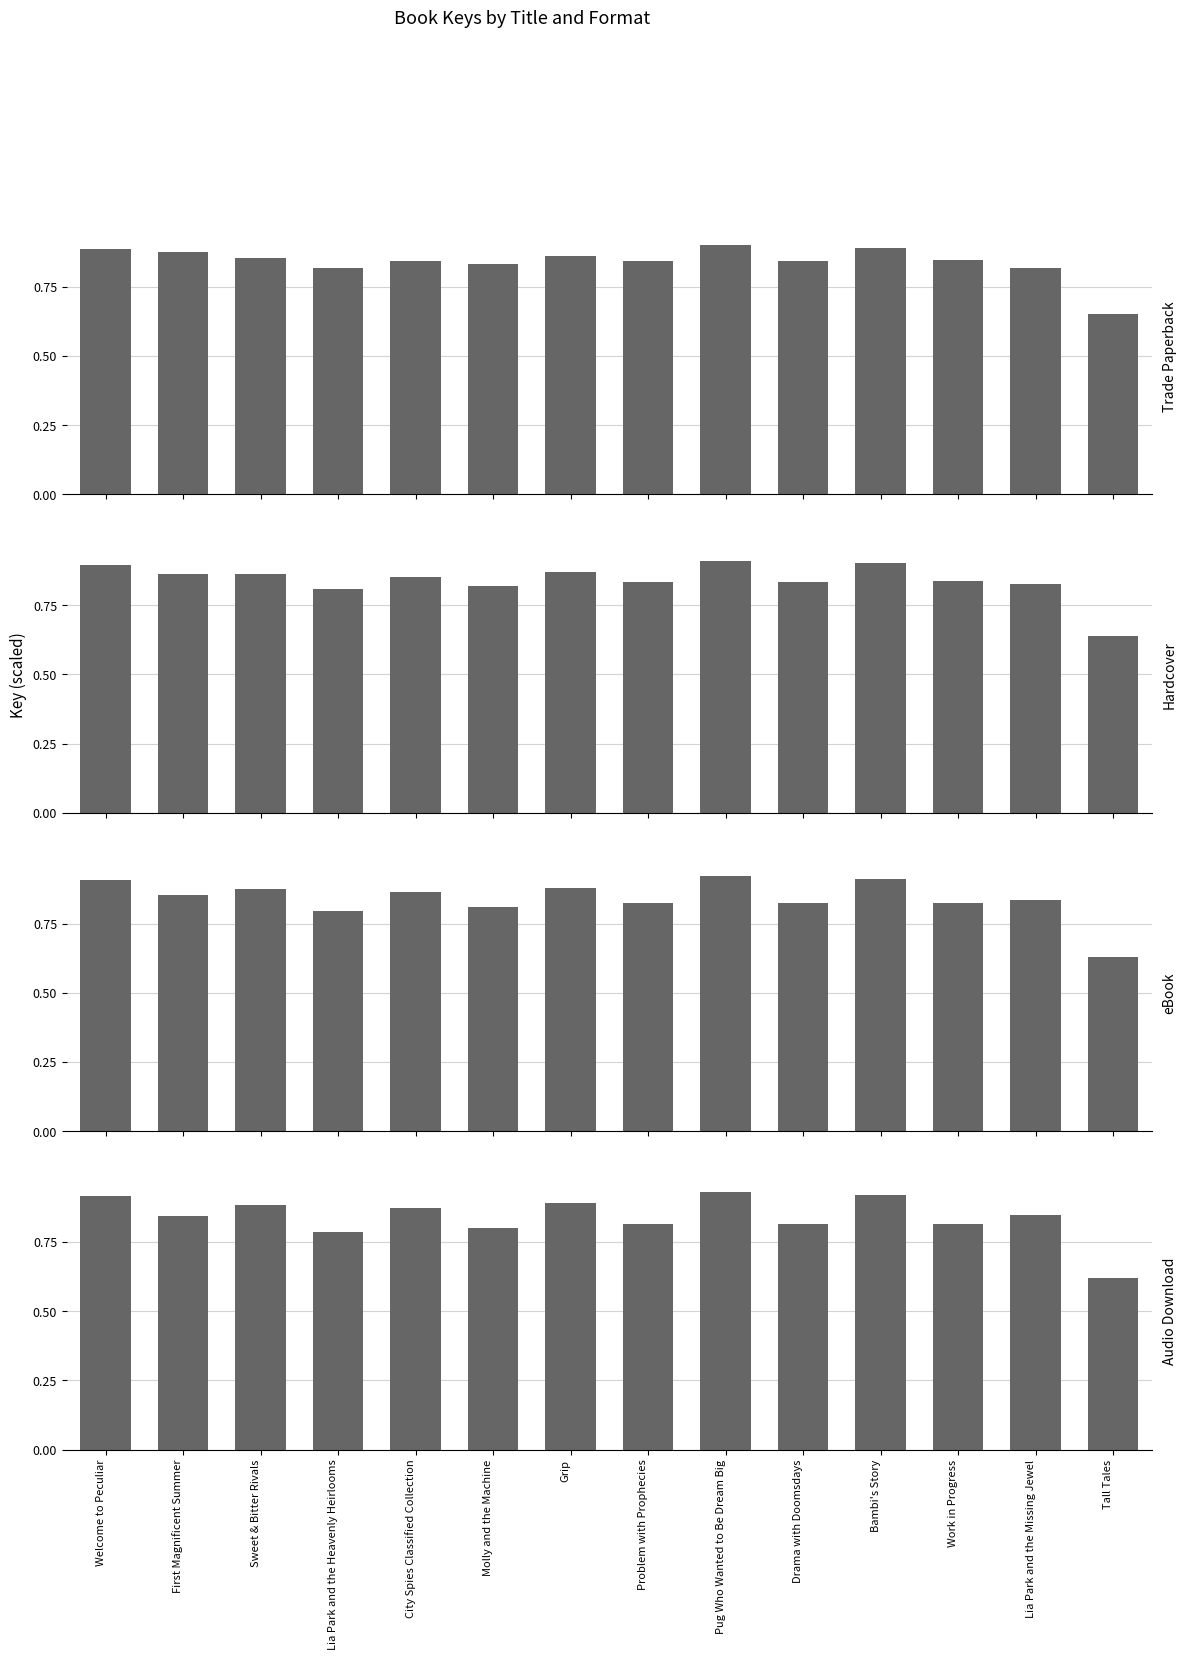

How many bars are there in total?

56